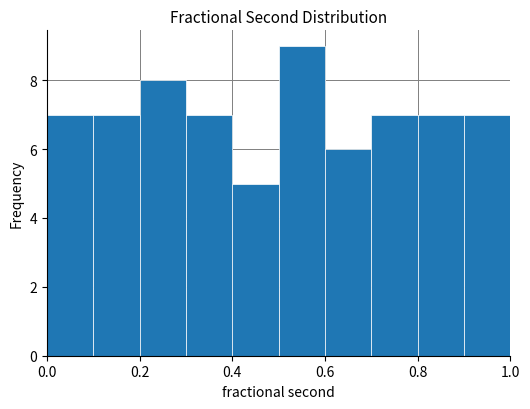

Reading left to right, transcribe this chart: for each bar, give the range it covers on the x-axis and its height. The values are not printed on the chart, so give them approximately, as read against the axis.

0.0 to 0.1: 7
0.1 to 0.2: 7
0.2 to 0.3: 8
0.3 to 0.4: 7
0.4 to 0.5: 5
0.5 to 0.6: 9
0.6 to 0.7: 6
0.7 to 0.8: 7
0.8 to 0.9: 7
0.9 to 1.0: 7